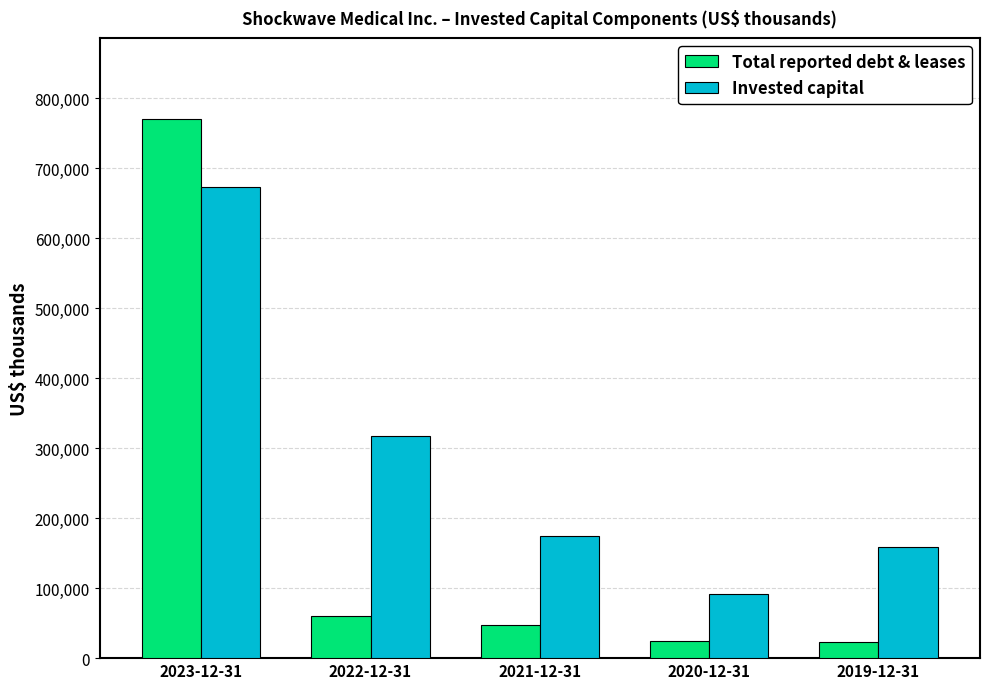

At which category does the chart reach its peak across all series?

2023-12-31